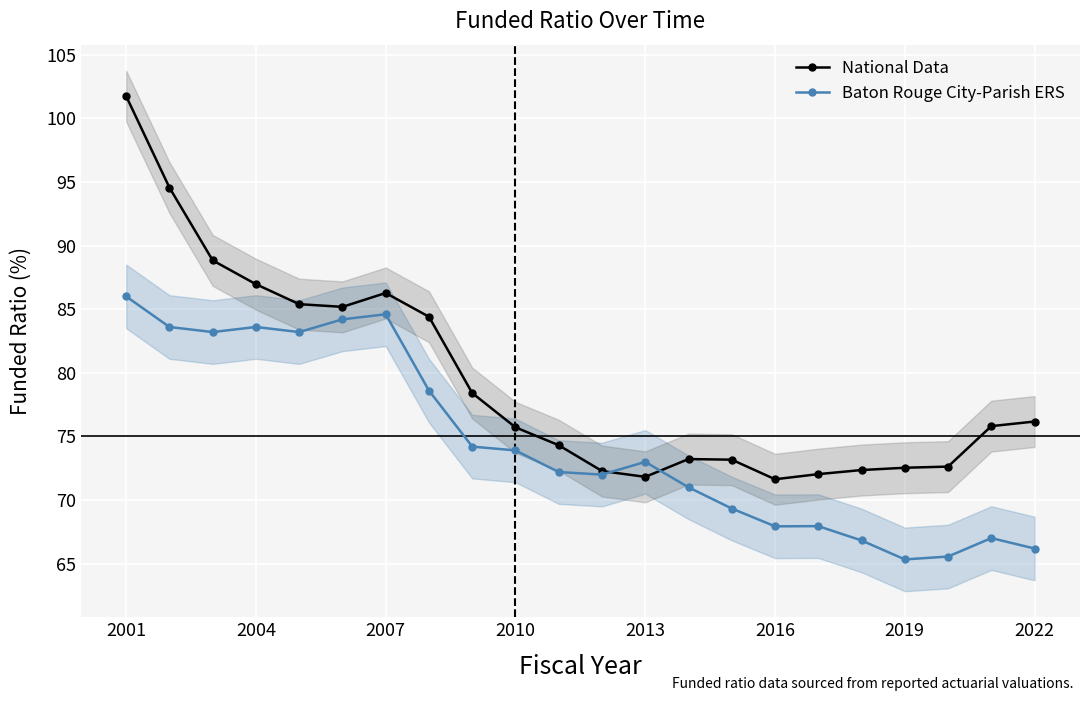

What is the sum of all Baton Rouge City-Parish ERS values?

1639.4